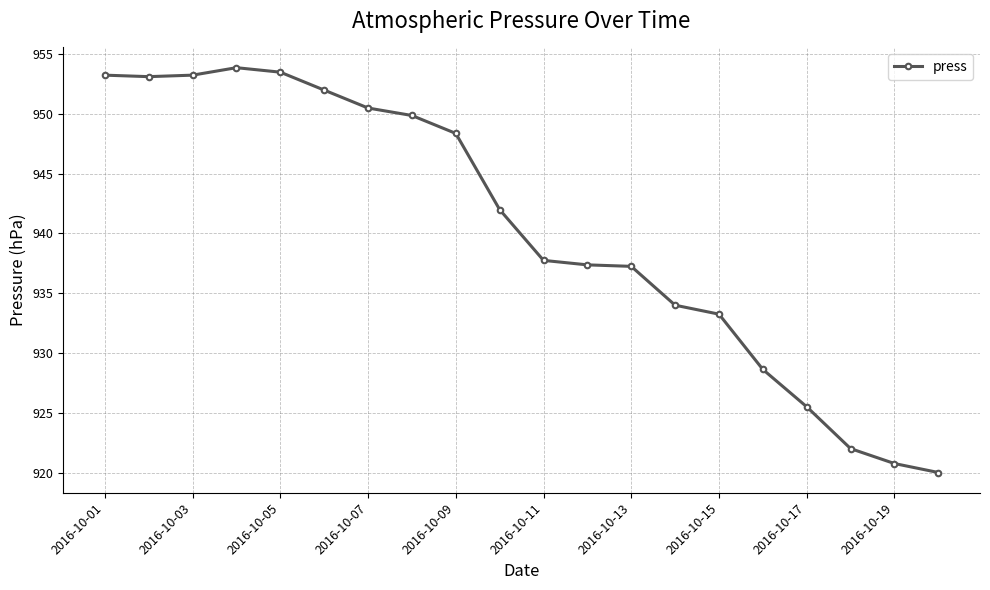

What is the value of the 12th point from the left?

937.4